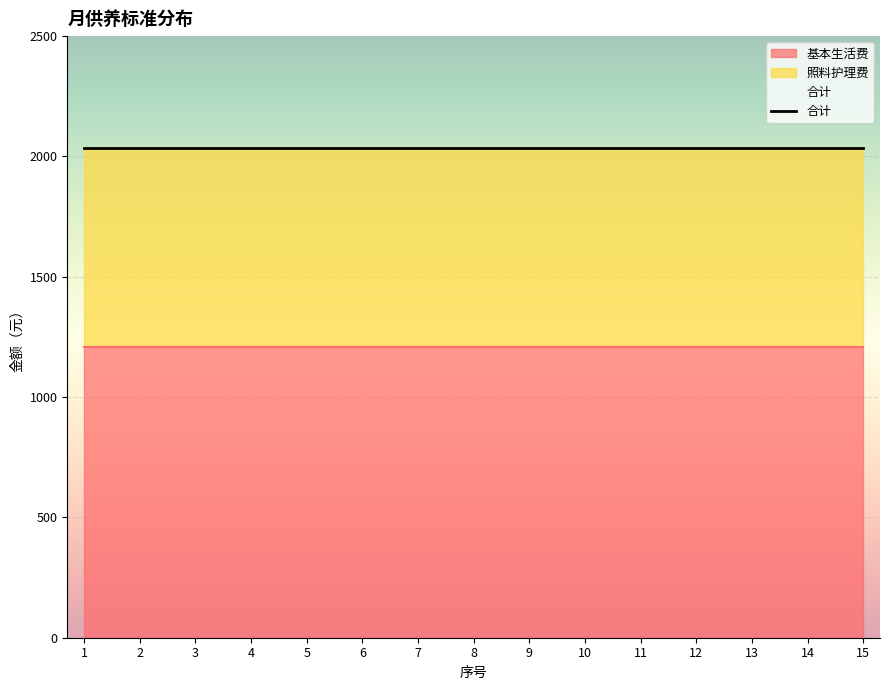

What is the highest value of the 基本生活费 series?

1210